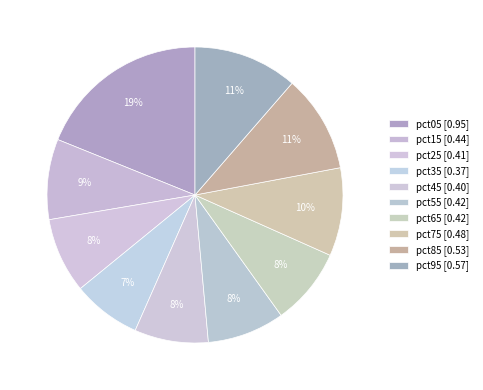

How many slices are in this pie chart?

10